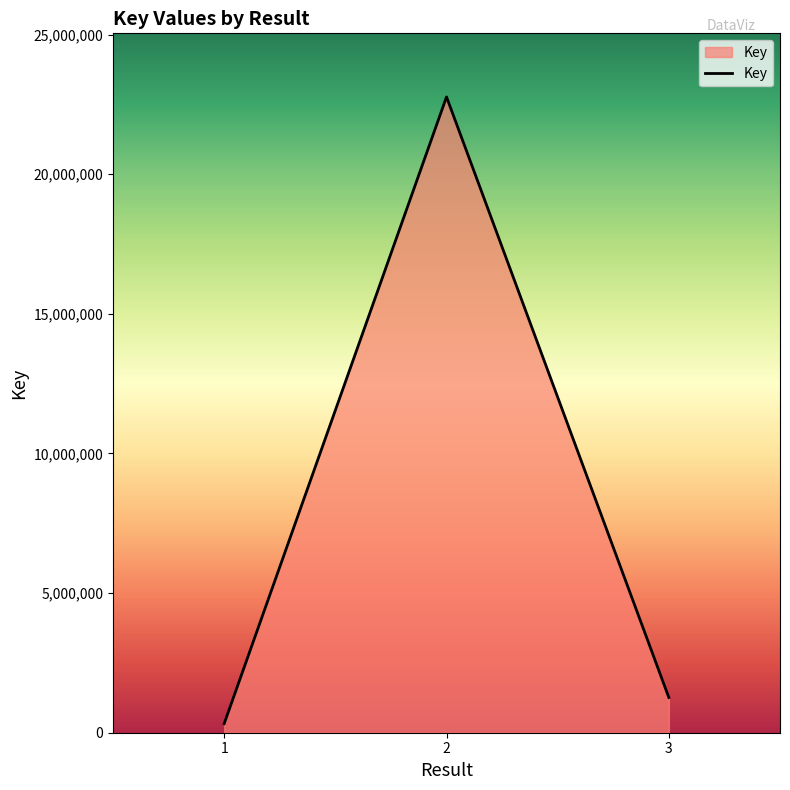

The chart shows a value of 326506 at 1. True or false?

True